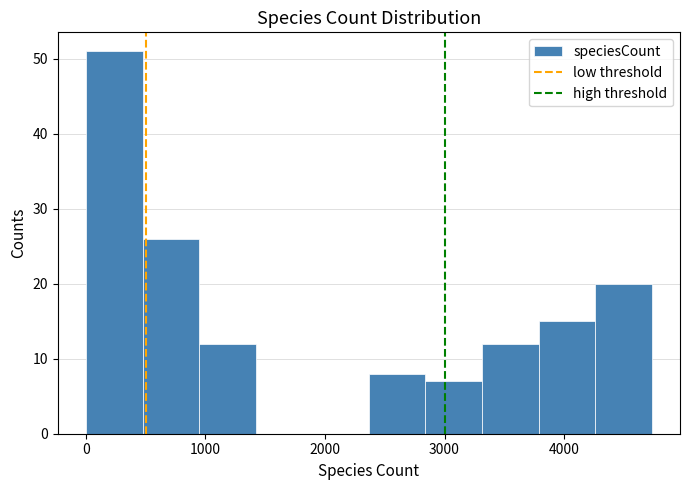

How tall is the bar that spans 2400 to 2800 on the x-axis? Neither the bar edges nor the heights are printed on the chart, so give them approximately, as read against the axes.

8